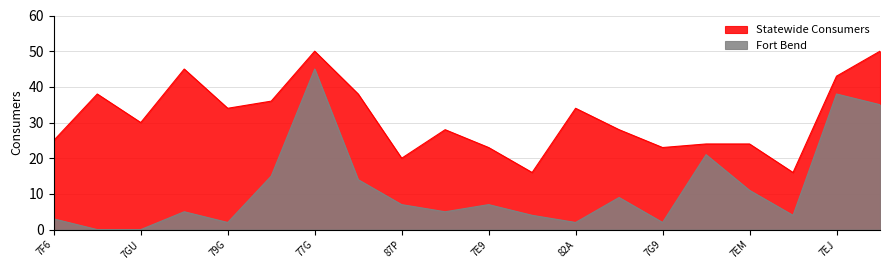

Rank the categories by Fort Bend value from highest to lowest.

77G, 7EJ, 7HH, 8NN, 79C, 7I8, 7EM, 7DK, 87P, 7E9, 8DM, 7A1, 83H, 878, 7F6, 79G, 82A, 7G9, 83R, 7GU